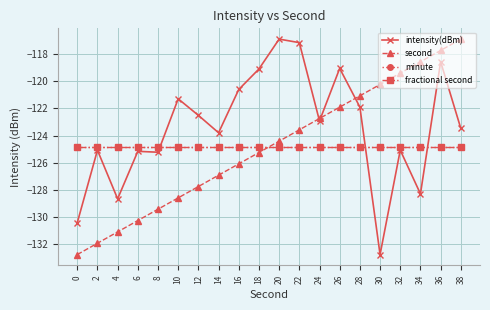

True or false: intensity(dBm) has more than 0 points higher than both neighbors.

True